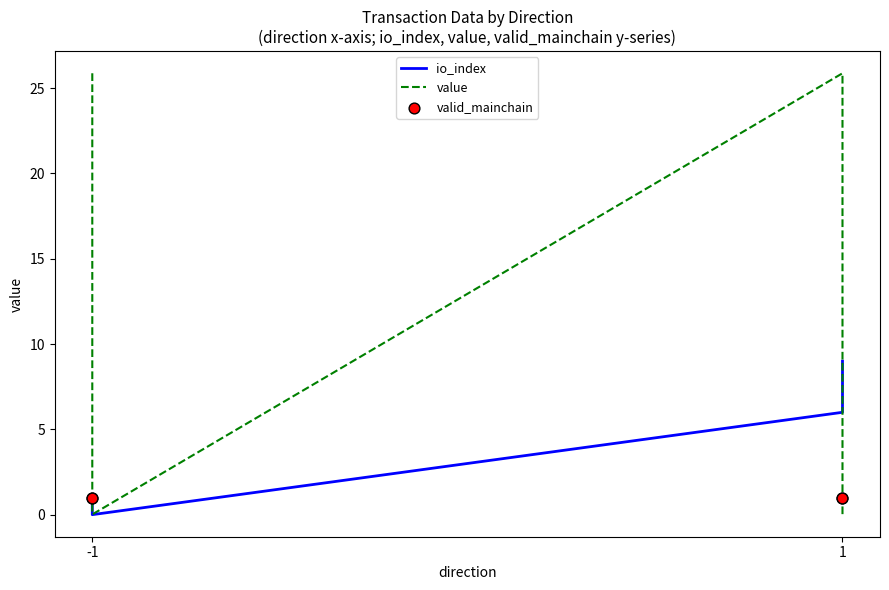

Which series contains the highest Y value?

value